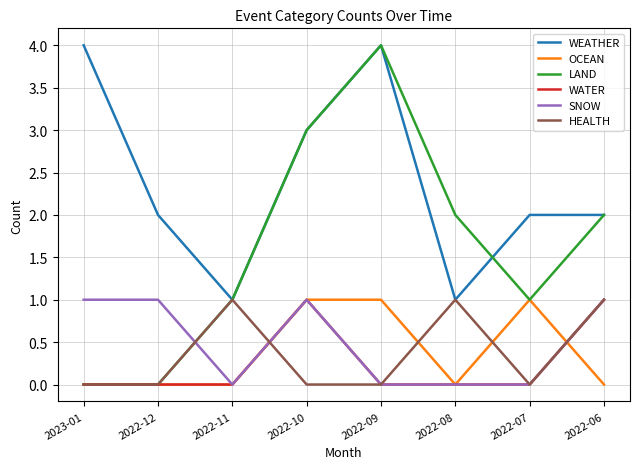

Reading left to right, what are all the values shown in this chart?

WEATHER: 4	2	1	3	4	1	2	2
OCEAN: 0	0	0	1	1	0	1	0
LAND: 0	0	1	3	4	2	1	2
WATER: 0	0	0	1	0	0	0	1
SNOW: 1	1	0	1	0	0	0	1
HEALTH: 0	0	1	0	0	1	0	1